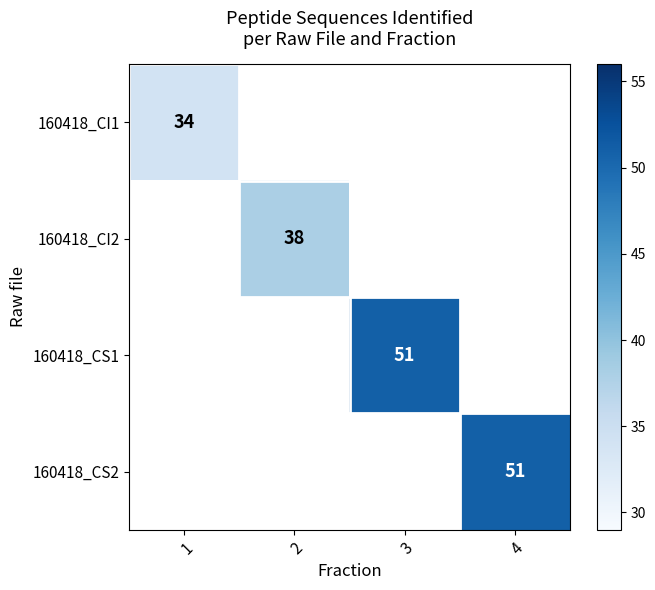

Which category has the lowest value across all series?

1